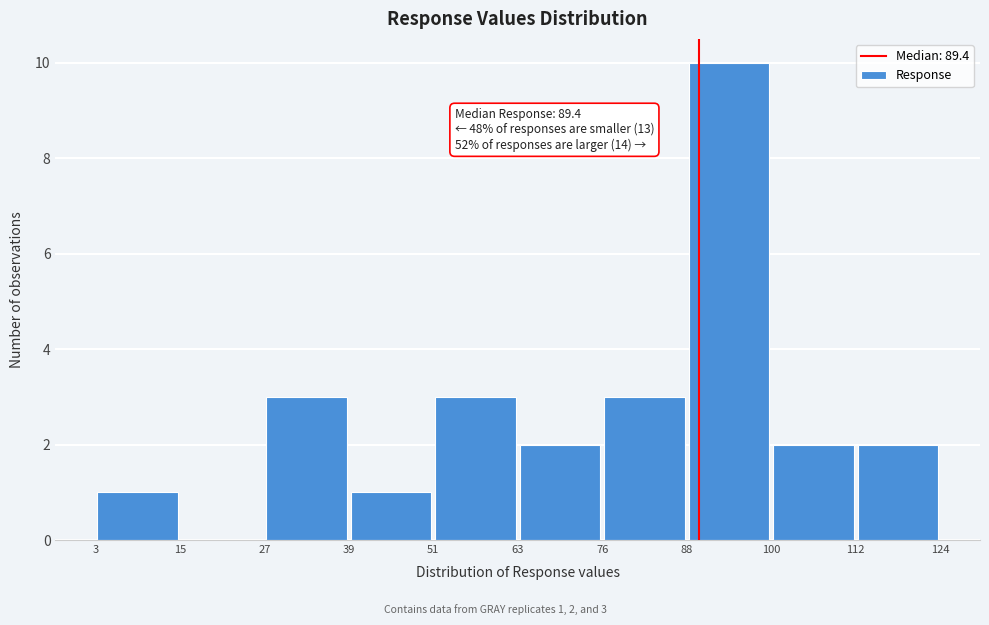

Which range on the x-axis has the tallest bar?

88 to 100